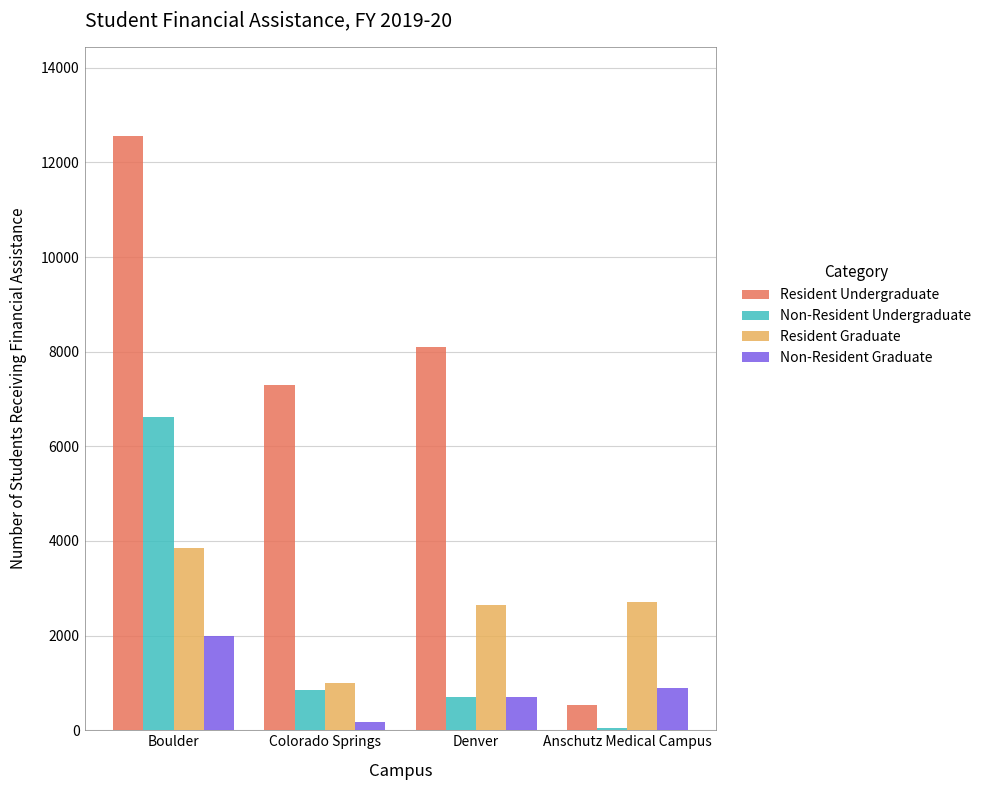

What is the highest value of the Resident Graduate series?

3841